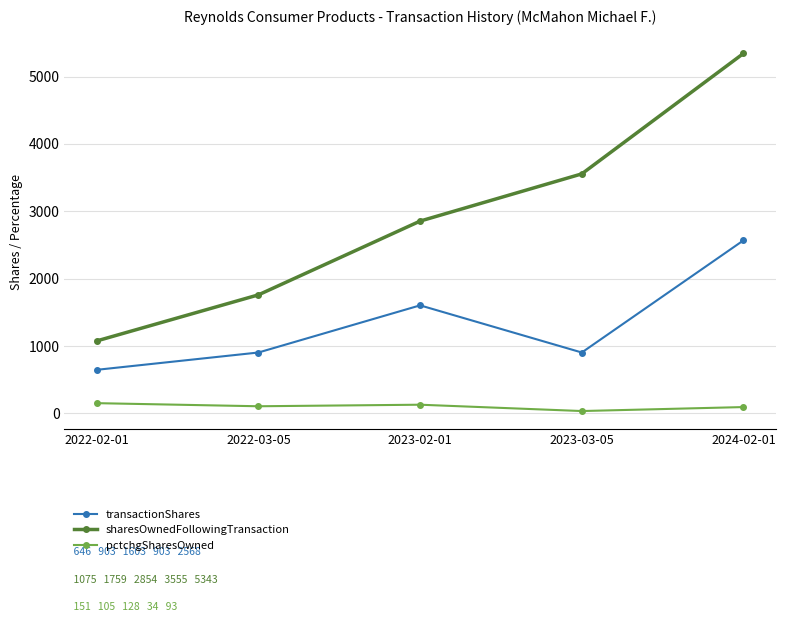

True or false: sharesOwnedFollowingTransaction has a value of 638 at 2022-02-01.

False